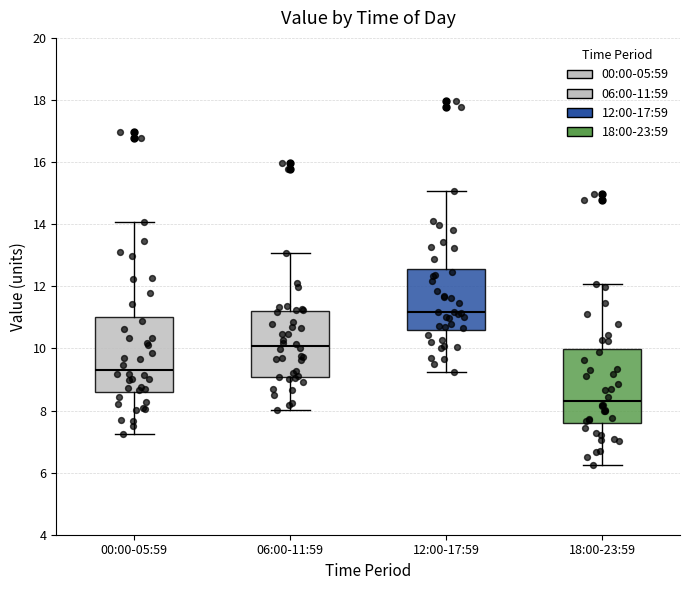

Reading left to right, transcribe this box plot: for each box, give where its median line is, the range the box spans, and where its two whiskers end, as read against the y-axis. The values are not printed on the chart, so give them approximately, as read against the axis.

00:00-05:59: median 9.4, box 8.6 to 11.0, whiskers 7.2 to 14.0
06:00-11:59: median 10.0, box 9.0 to 11.2, whiskers 8.0 to 13.0
12:00-17:59: median 11.2, box 10.6 to 12.6, whiskers 9.2 to 15.0
18:00-23:59: median 8.4, box 7.6 to 10.0, whiskers 6.2 to 12.0